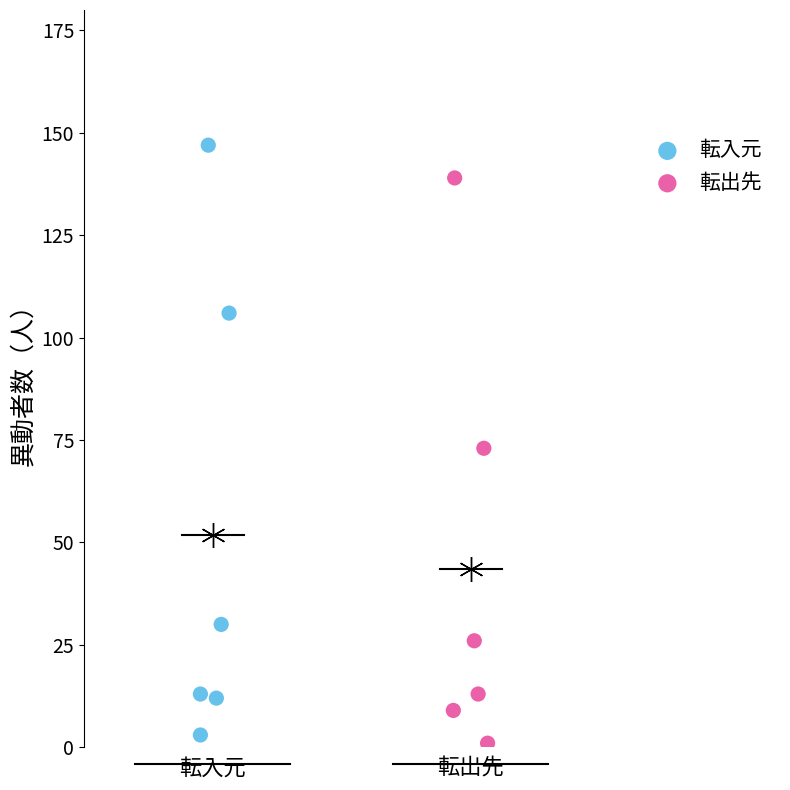

Which series contains the highest Y value?

転入元